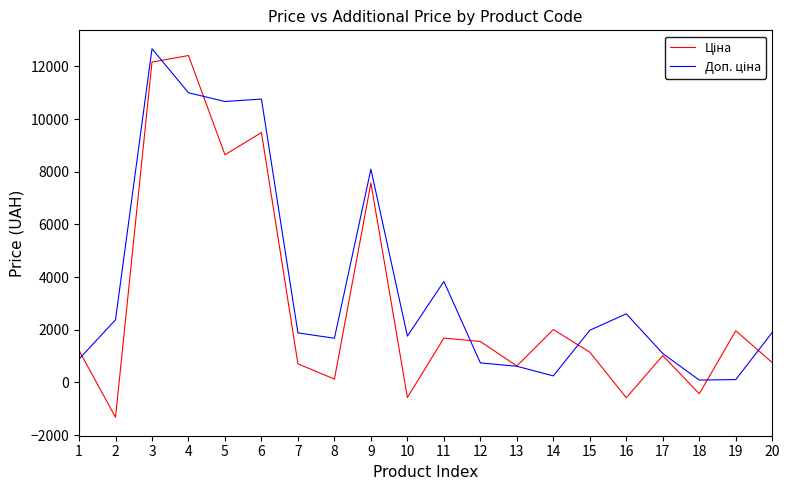

What is the total value across all series at 7?

2586.9